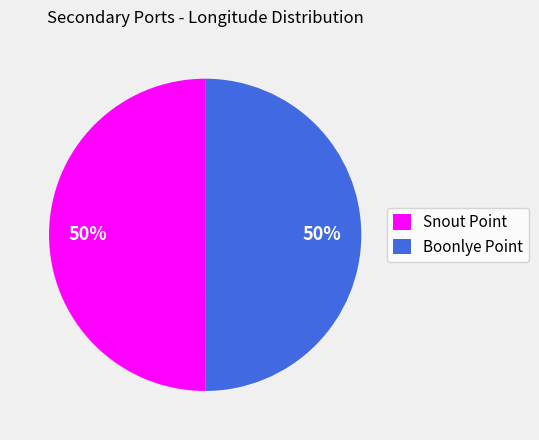

True or false: Snout Point accounts for 50% of the total.

True